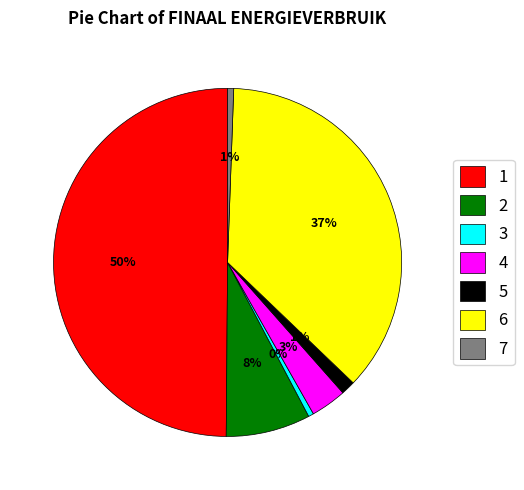

The 5 slice represents 1% of the pie. True or false?

True